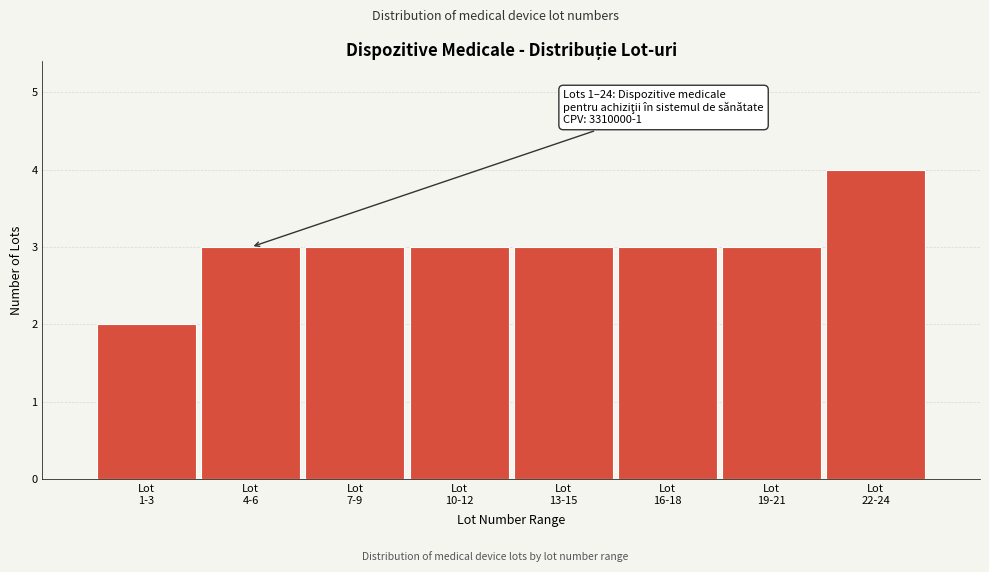

Reading left to right, extract all data points from this chart.

2	3	3	3	3	3	3	4